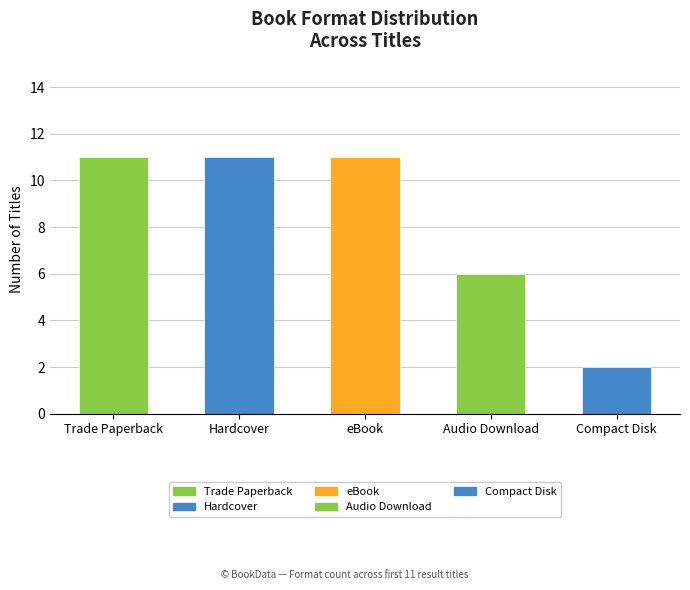

What is the value of the 5th bar from the left?

2